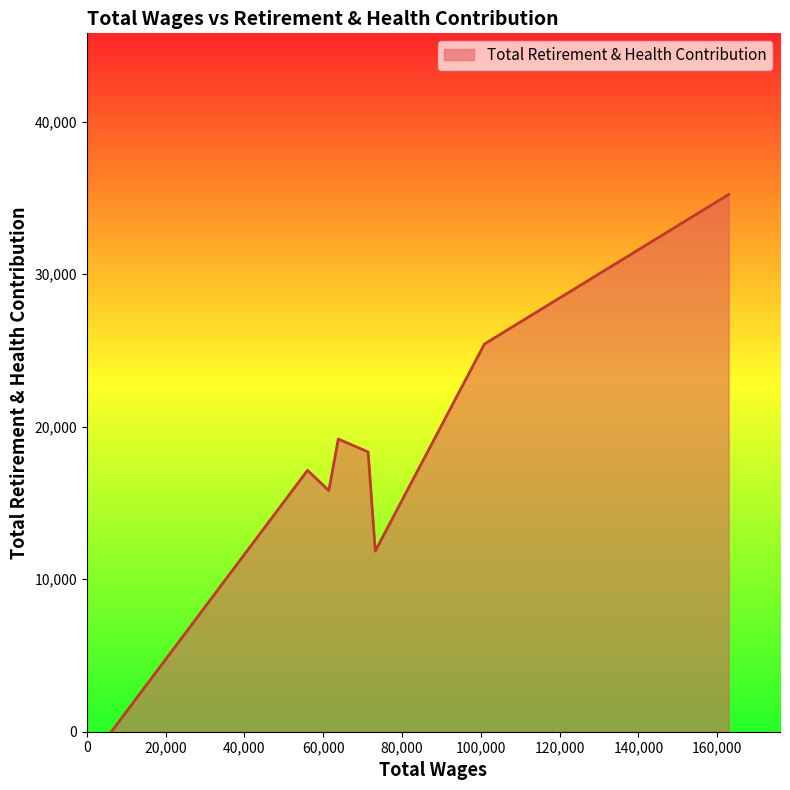

How many interior local peaks (higher than both neighbors) does the data have?

2